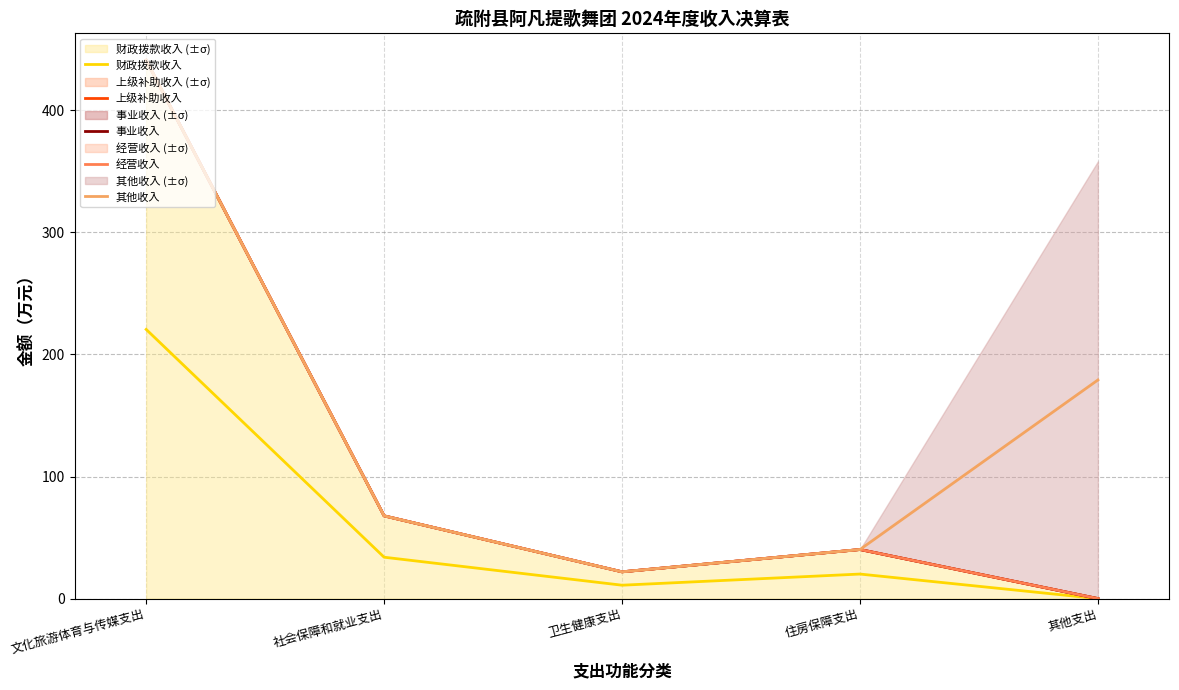

At which label is 上级补助收入 closest to 220?

社会保障和就业支出